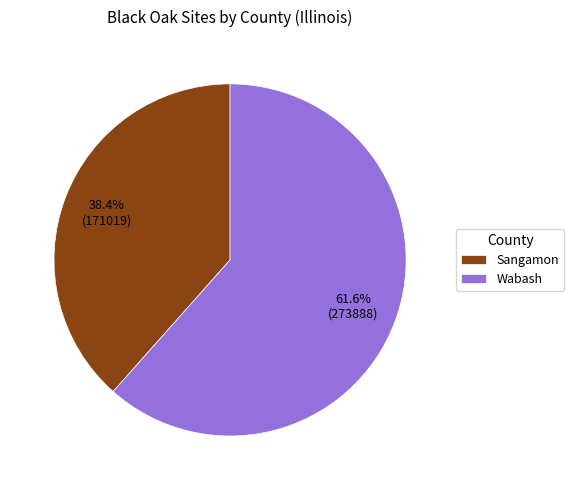

To the nearest percent, what is the difference between the largest and smallest slice percentages?

23%